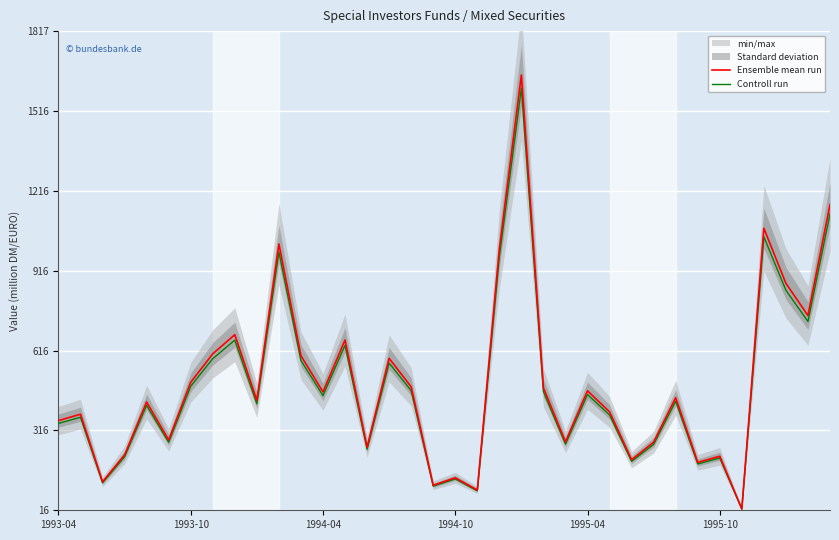

What position from the right is 34?

2